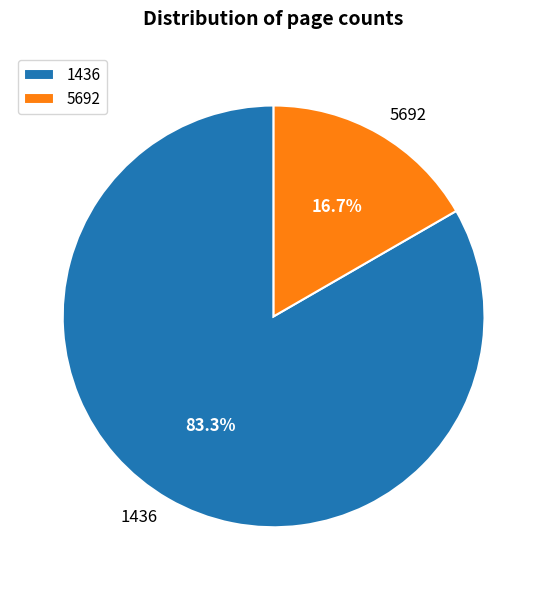

Which has a higher value, 1436 or 5692?

1436